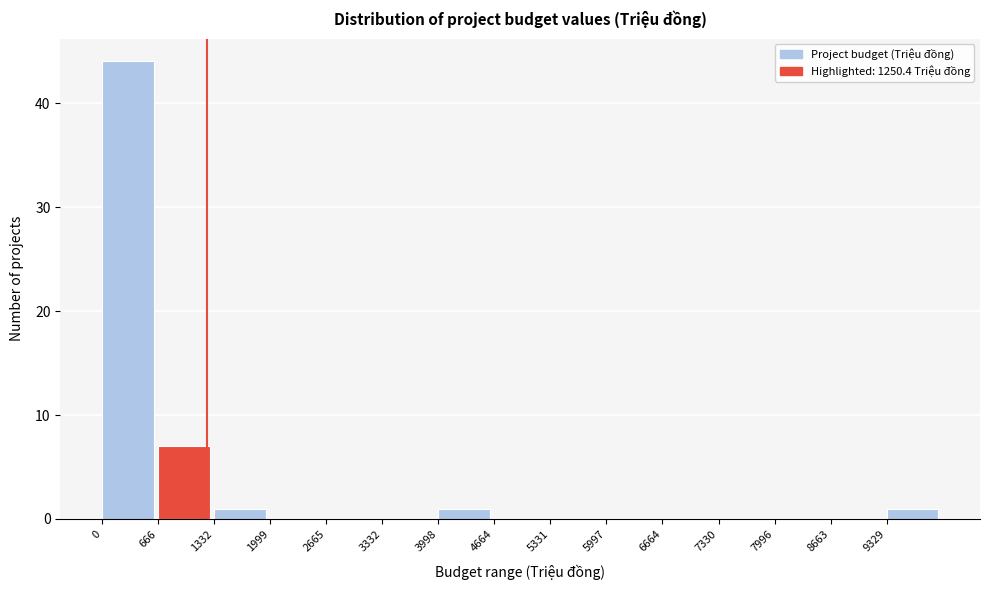

Reading left to right, transcribe this chart: for each bar, give the range it covers on the x-axis and its height. Neither the bar edges nor the heights are printed on the chart, so give them approximately, as read against the axes.

0 to 700: 44
700 to 1300: 7
1300 to 2000: 1
2000 to 2700: 0
2700 to 3300: 0
3300 to 4000: 0
4000 to 4700: 1
4700 to 5300: 0
5300 to 6000: 0
6000 to 6700: 0
6700 to 7300: 0
7300 to 8000: 0
8000 to 8700: 0
8700 to 9300: 0
9300 to 10000: 1